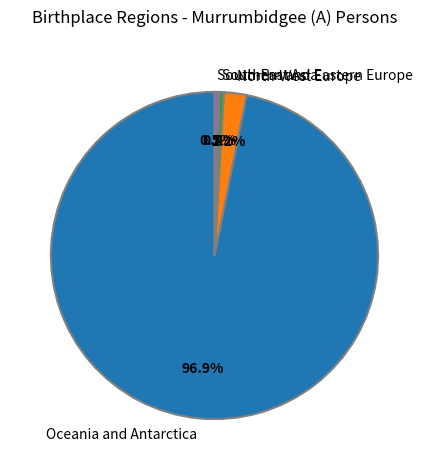

Approximately how many times larger is the value at South-East Asia compared to North-West Europe?

0.2